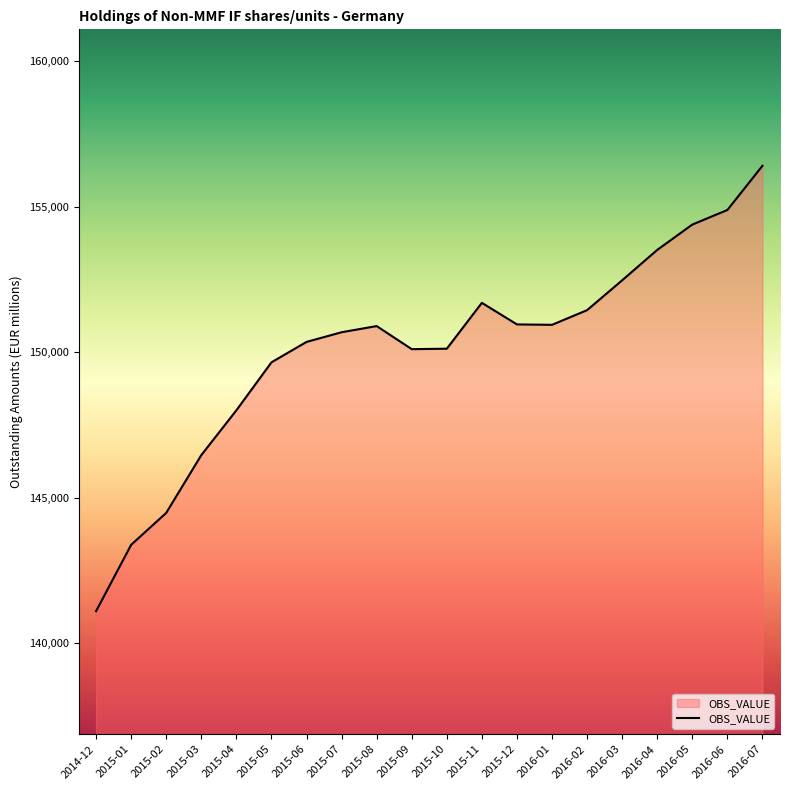

What is the approximate value at 2015-07?

150685